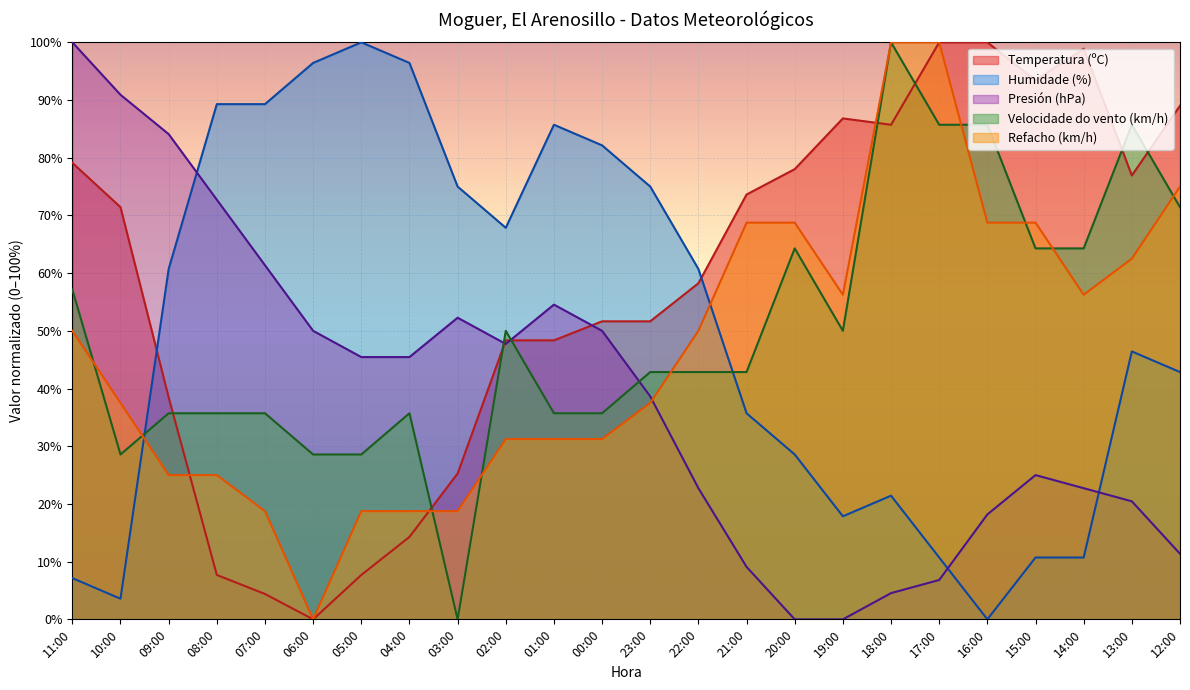

Which has a higher value, 18:00 or 23:00?

18:00